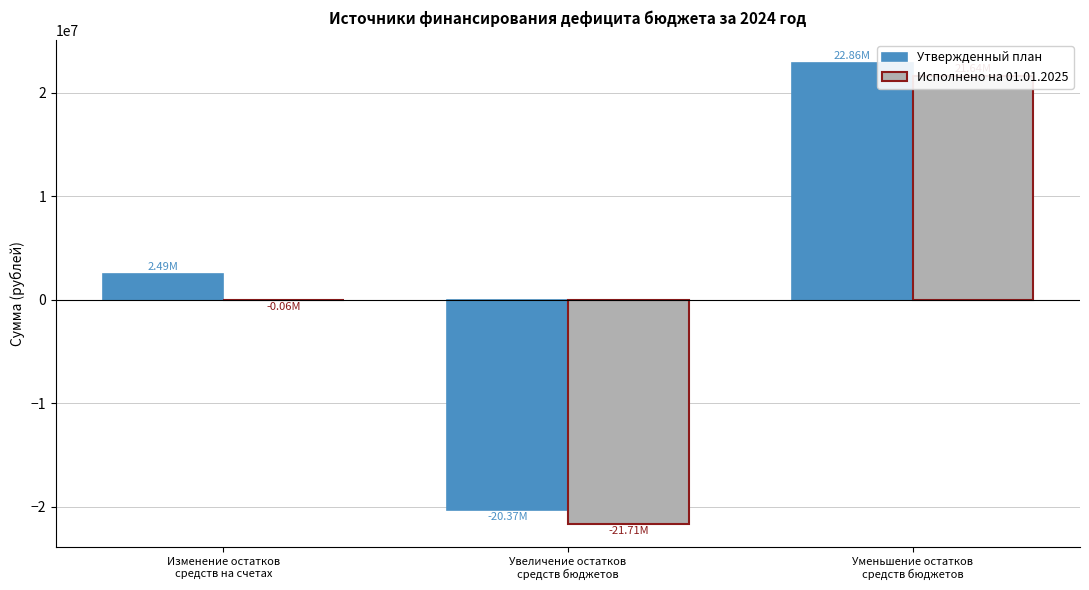

What is the sum of all Исполнено на 01.01.2025 values?

-128570.8